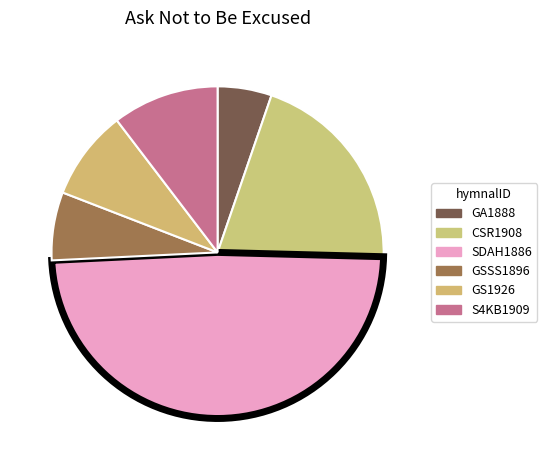

What percentage is the GS1926 slice, to the nearest percent?

9%